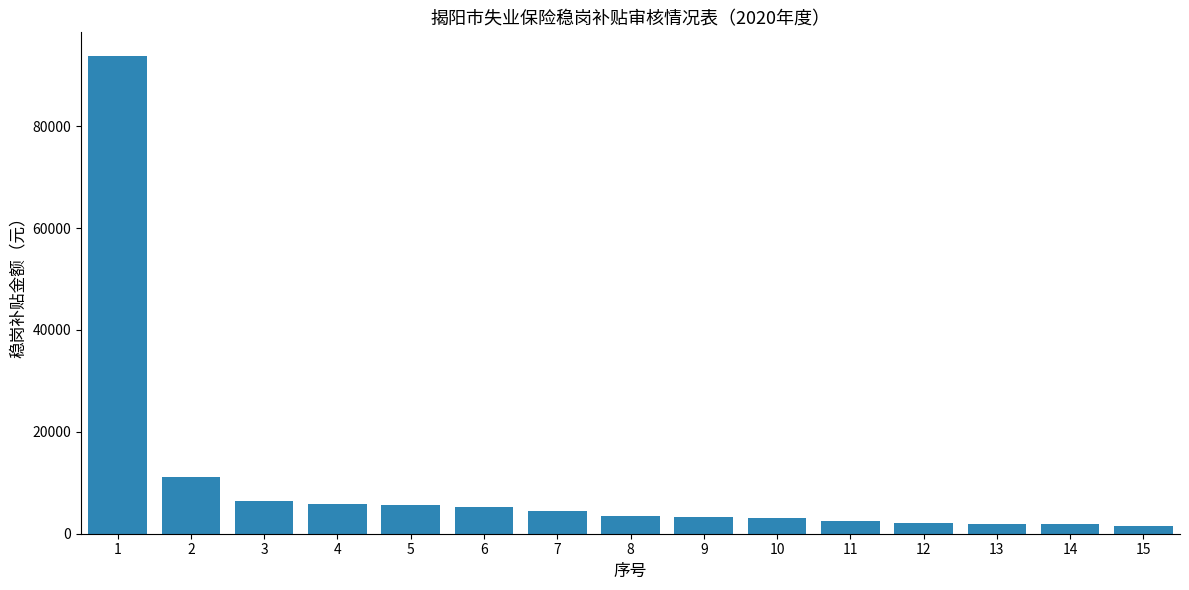

Count the number of values greater than 3383.

8